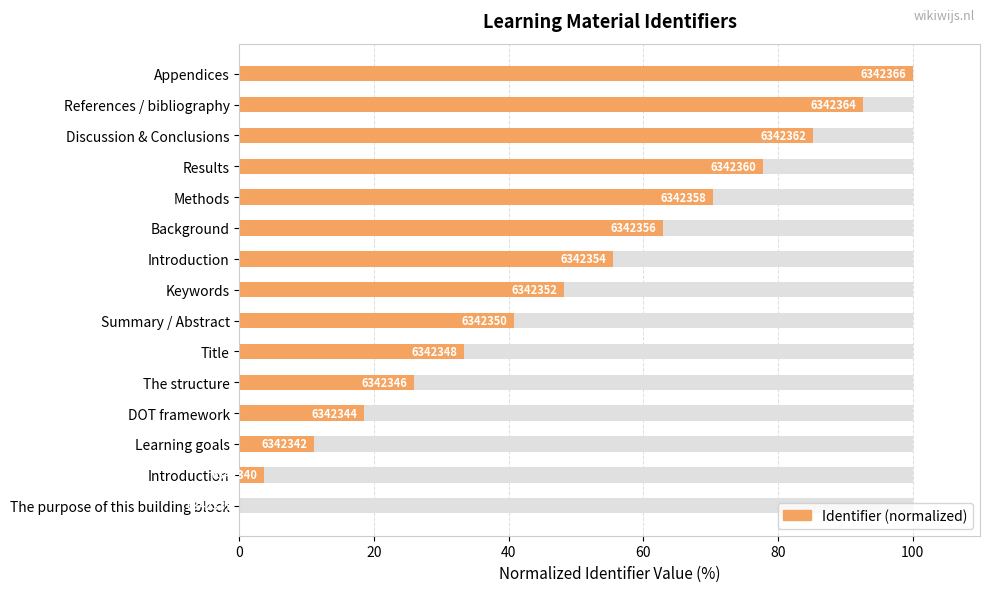

Are the bars grouped side by side (vs. stacked)?

No